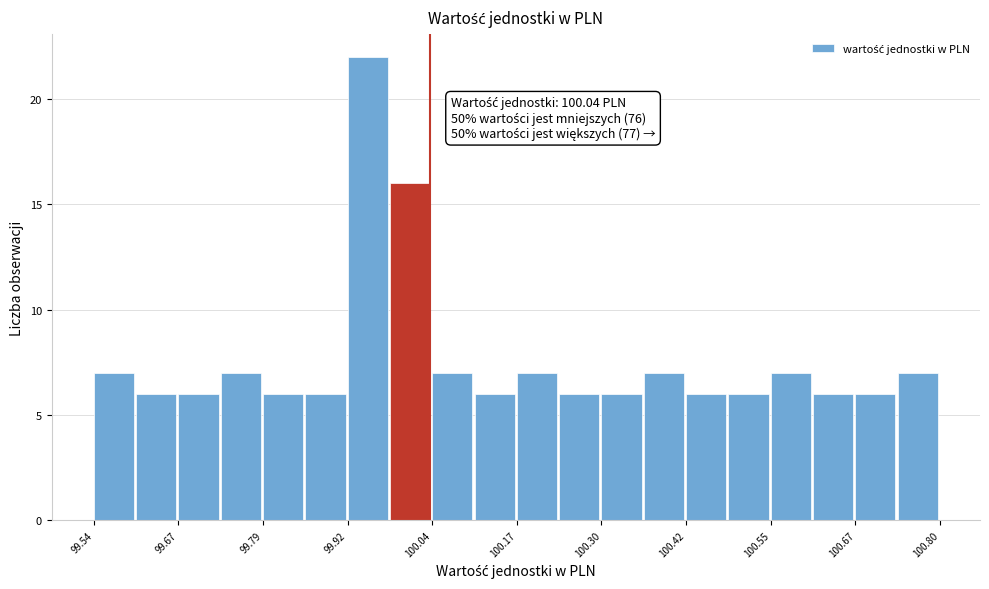

Around what value on the x-axis is the tallest bar? Give the approximate position of its centre, as read against the axis.

99.94